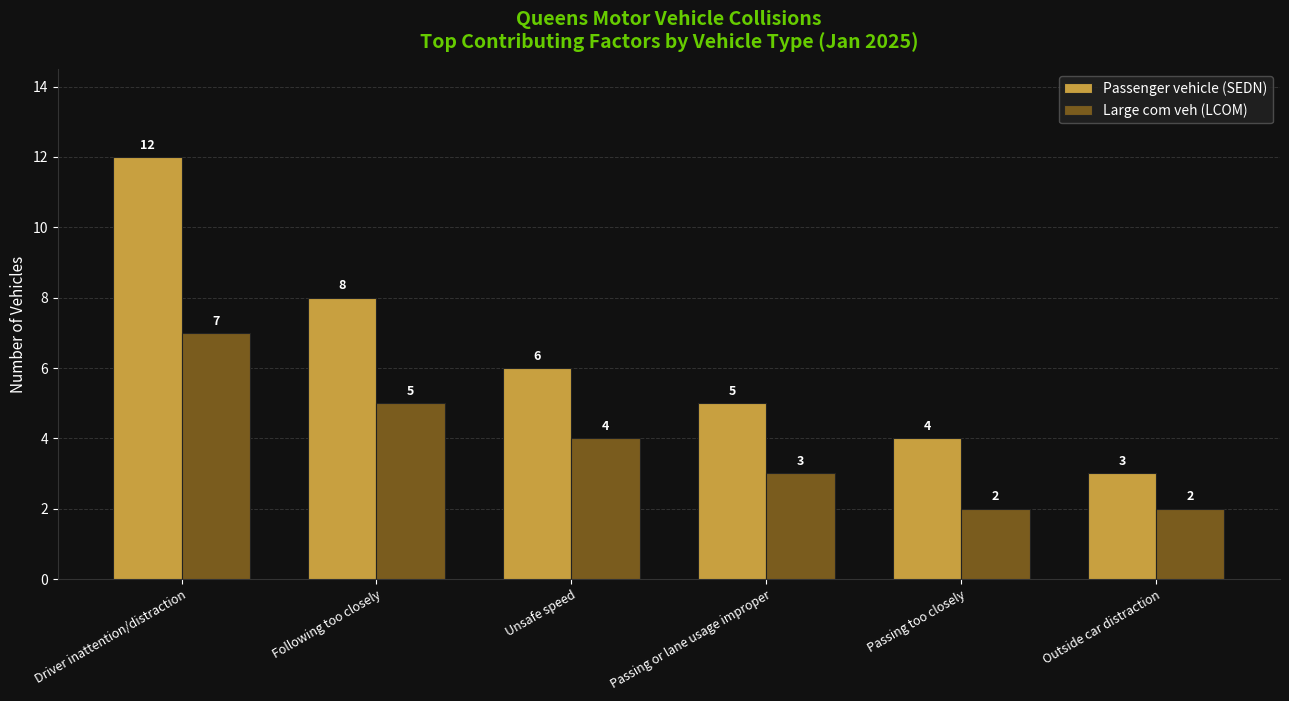

What is the label of the 4th bar from the left?

Passing or lane usage improper